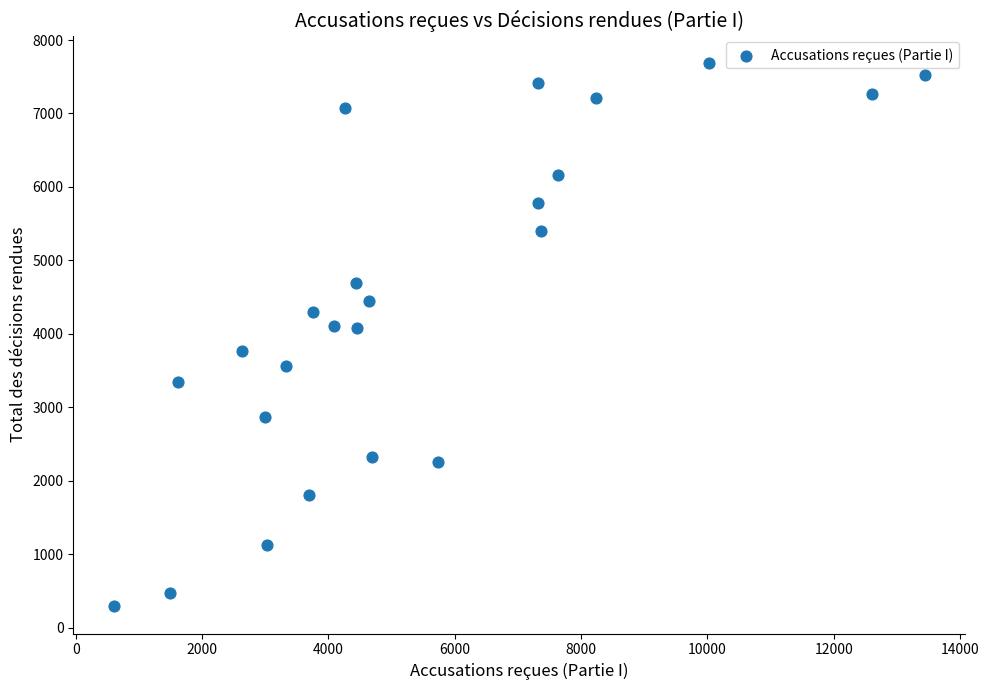

What is the range of X values (max minus min)?

12842